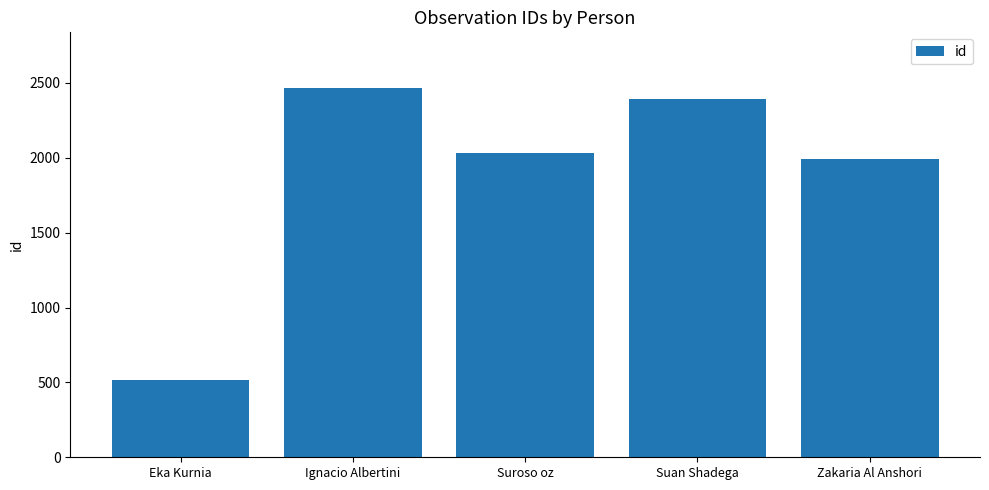

List the labels in order of value, smallest first.

Eka Kurnia, Zakaria Al Anshori, Suroso oz, Suan Shadega, Ignacio Albertini